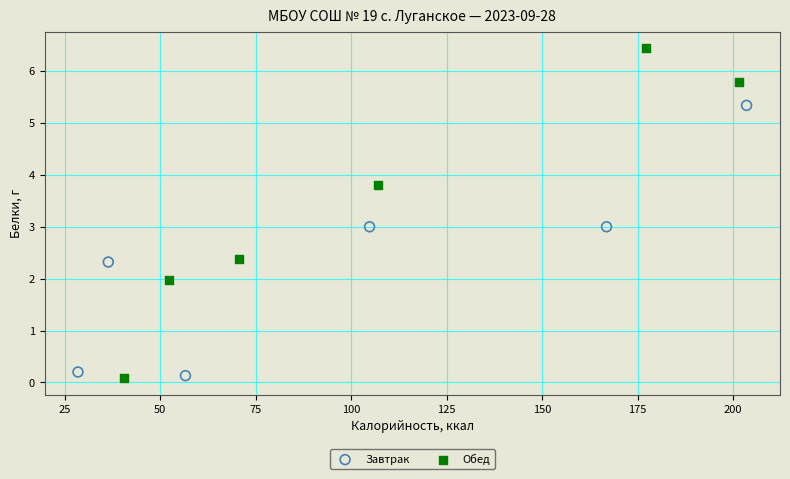

Which series contains the highest Y value?

Обед